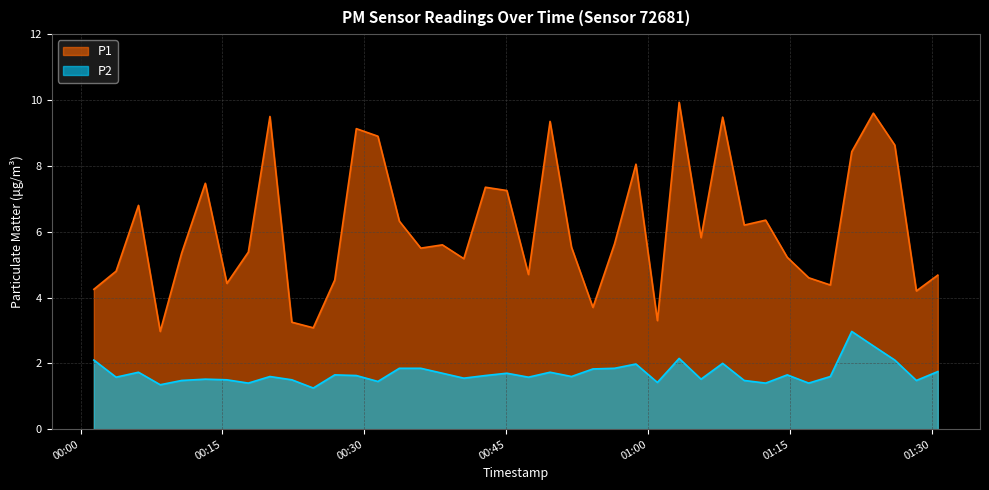

True or false: P2 has a value of 0.6 at 2022-12-16T00:17:44.

False